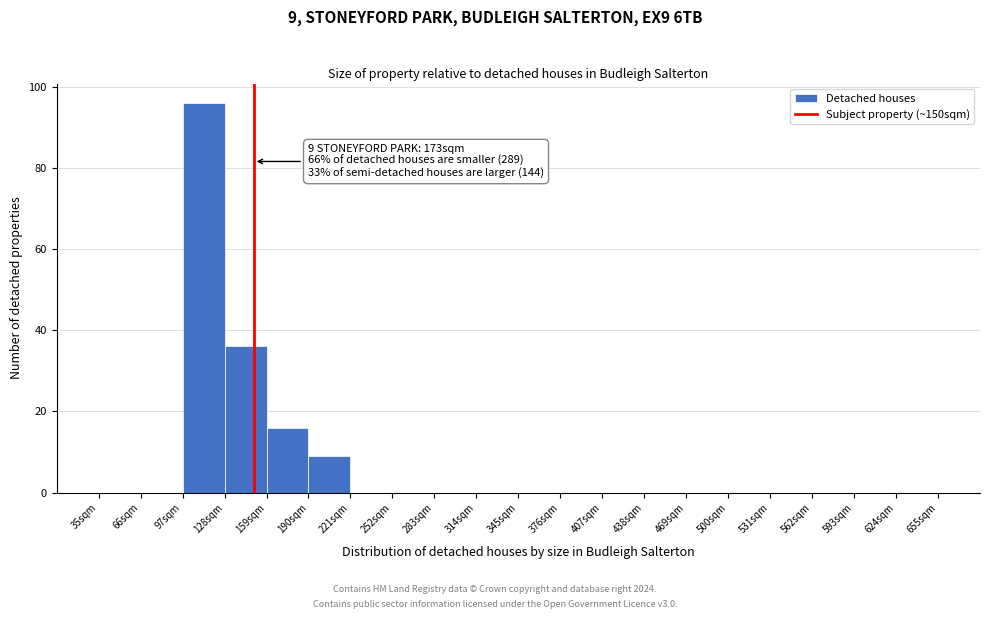

Which range on the x-axis has the tallest bar?

97 to 128